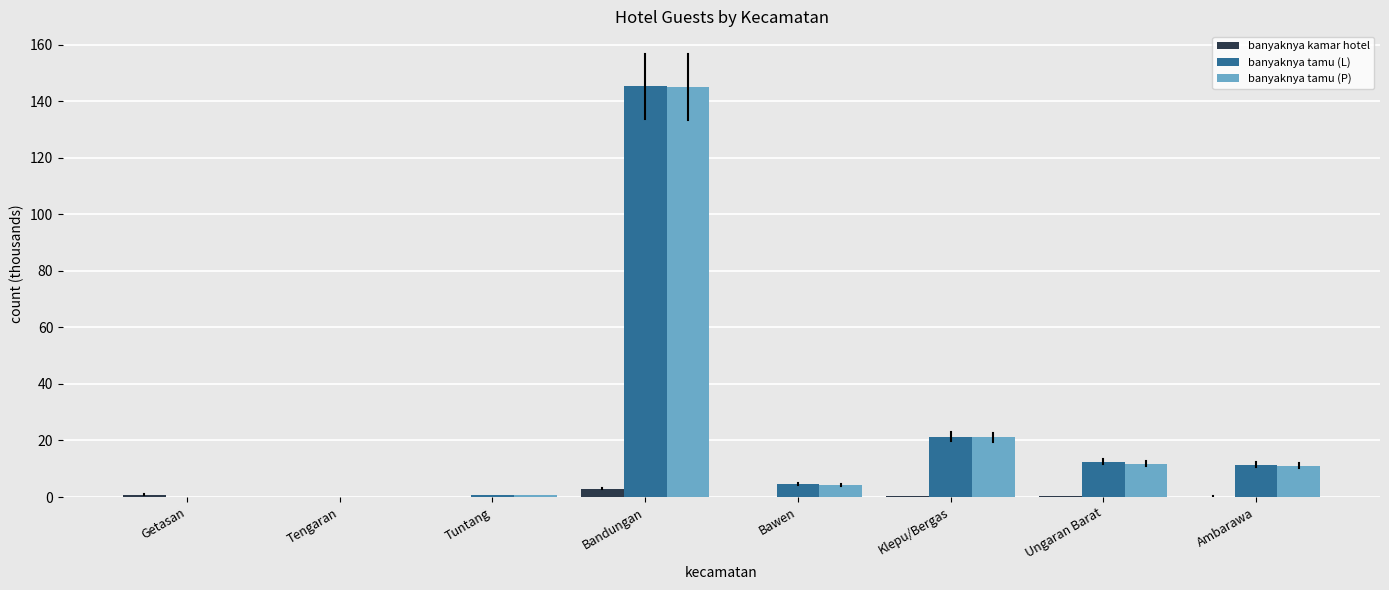

True or false: banyaknya tamu (P) has a value of 5.5 at Klepu/Bergas.

False